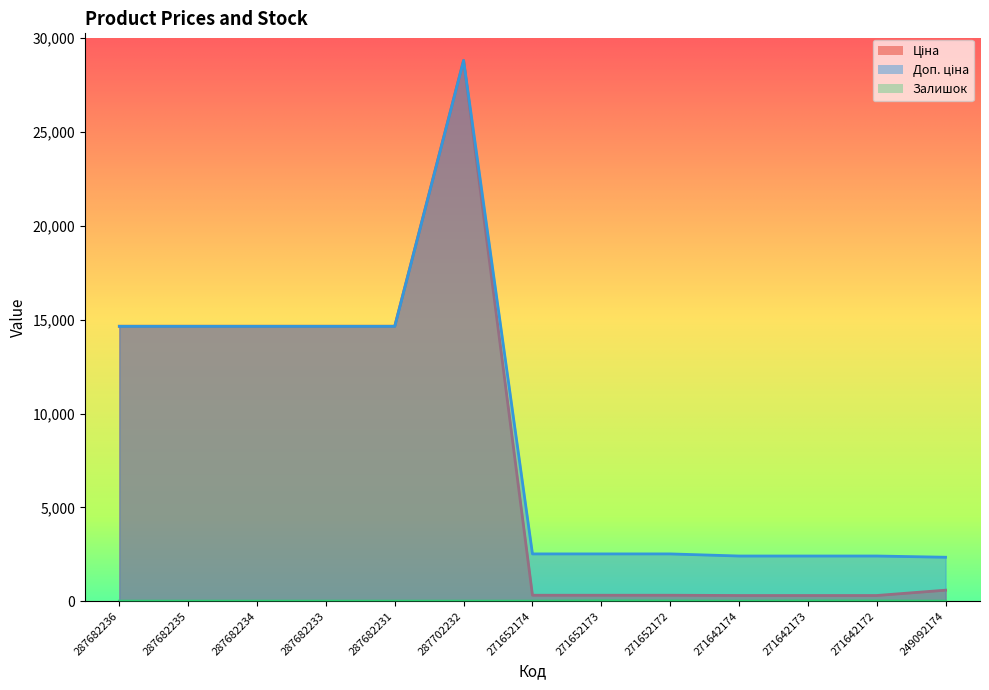

What is the spread (max minus min) of values at 271652174?

2517.5